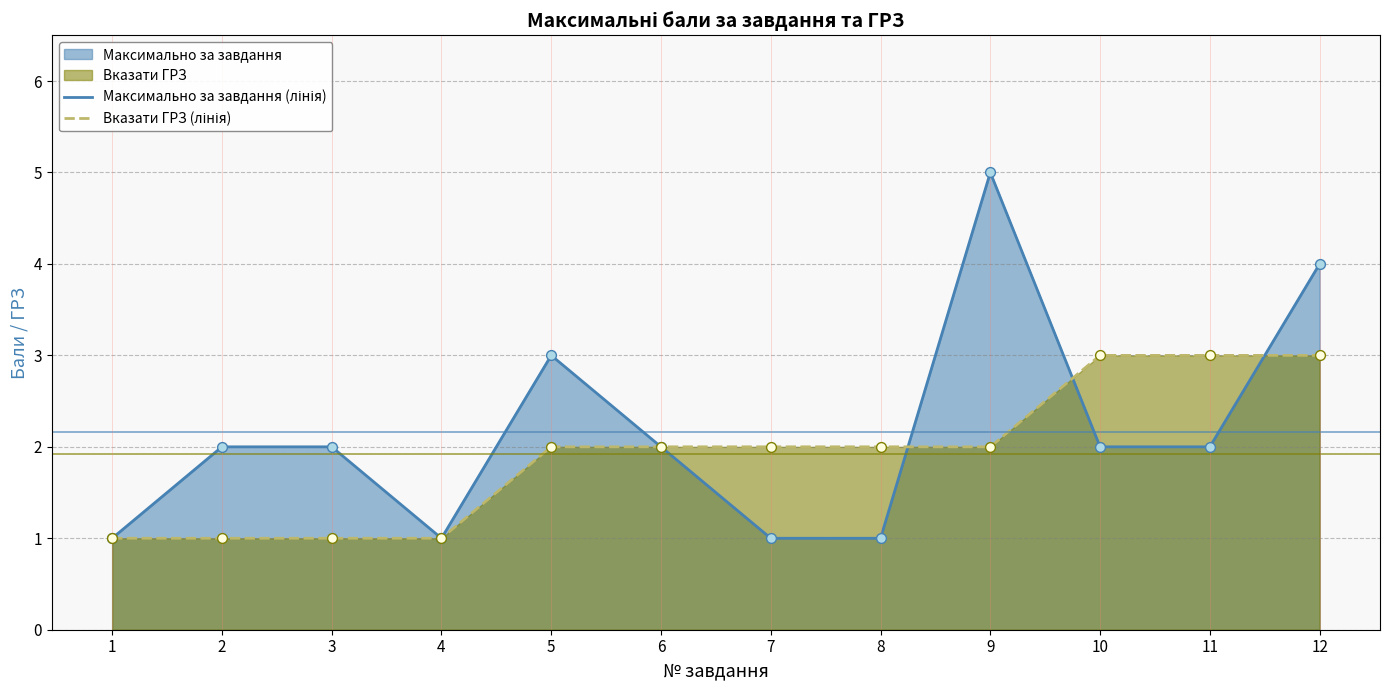

Is the value of Максимально за завдання (лінія) at 7 greater than the value of Вказати ГРЗ (лінія) at 1?

No